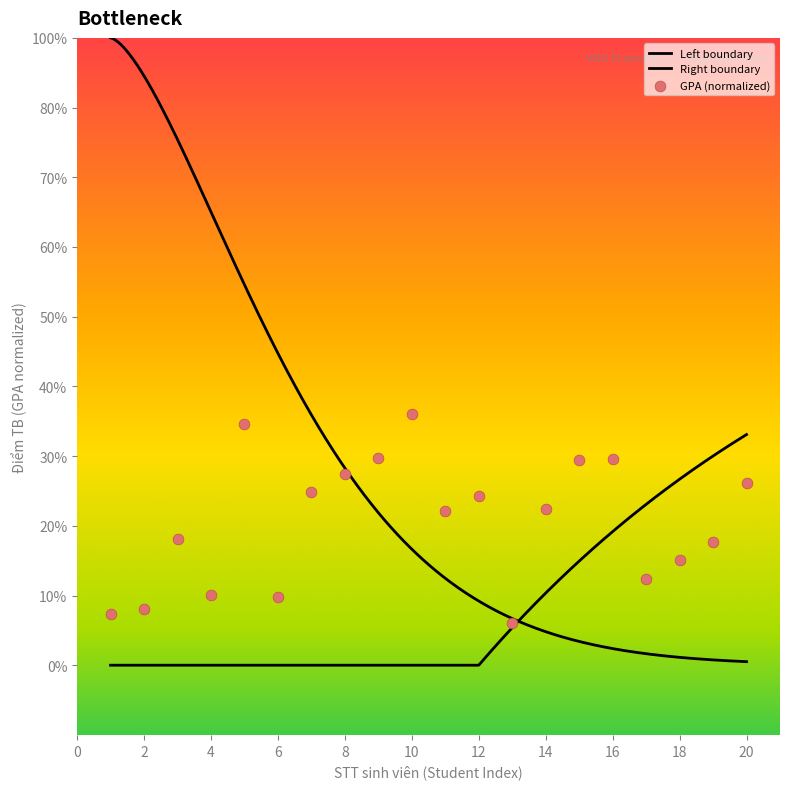

Between 10 and 15, which is larger?

10